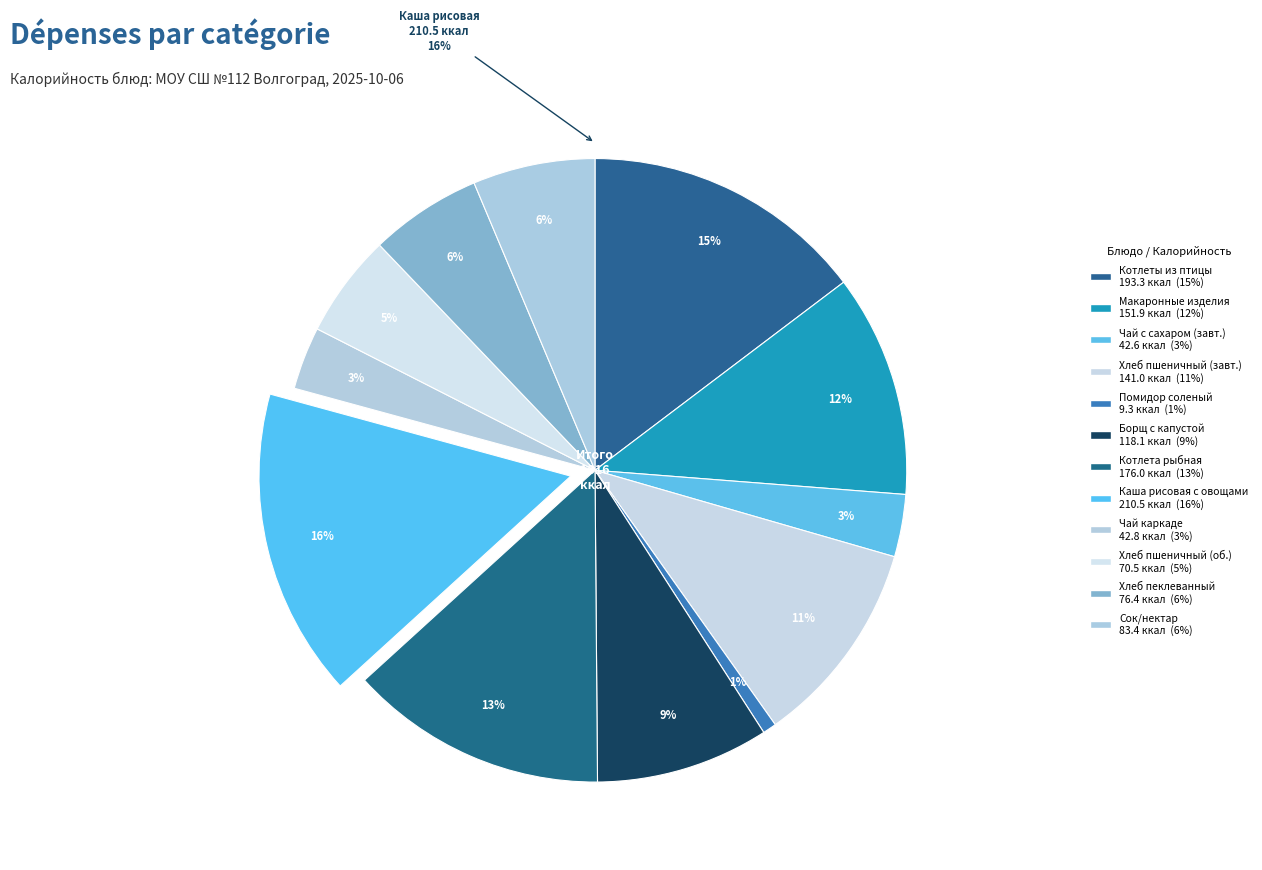

To the nearest percent, what is the difference between the Чай с сахаром and Котлеты рубленые из птицы slice percentages?

11%